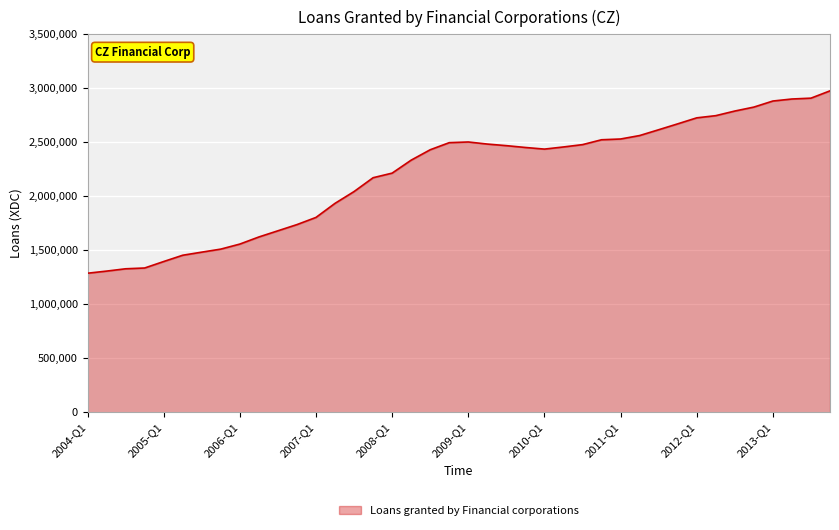

What is the greatest value displayed?

2976729